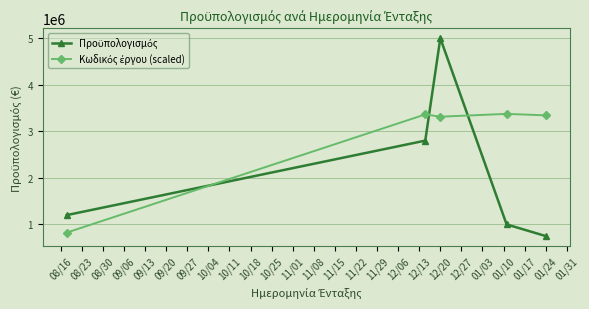

At how many categories does at least one series exceed 2520314?

4